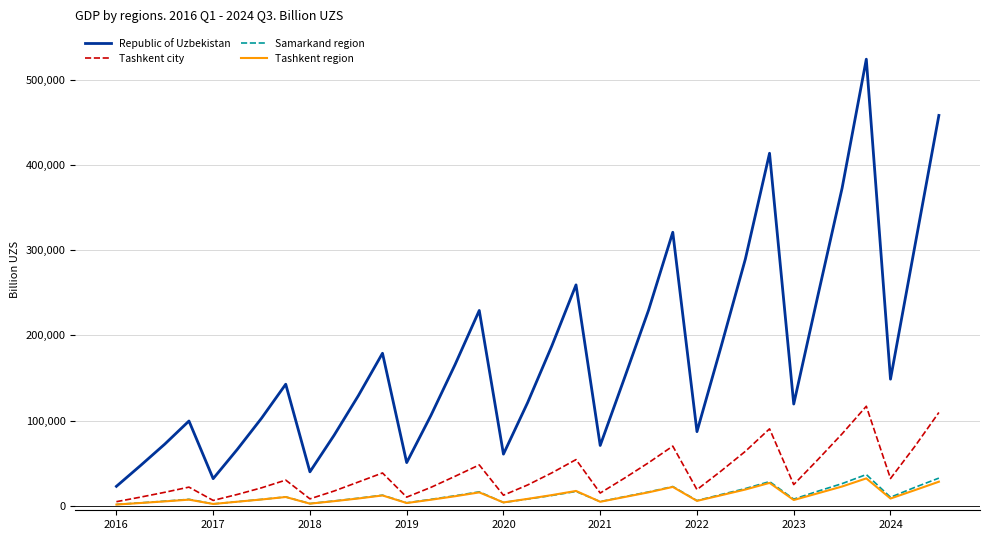

Which series has the largest total across all categories?

Republic of Uzbekistan